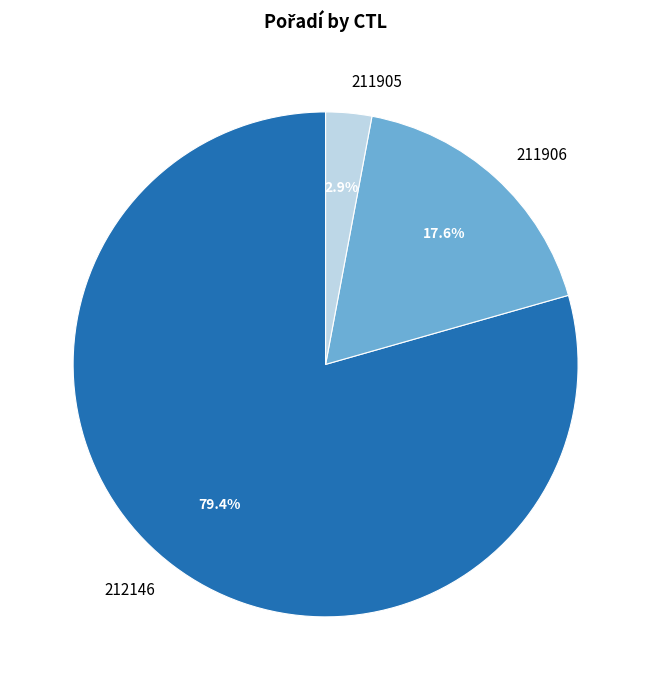

Which has a higher value, 212146 or 211906?

212146